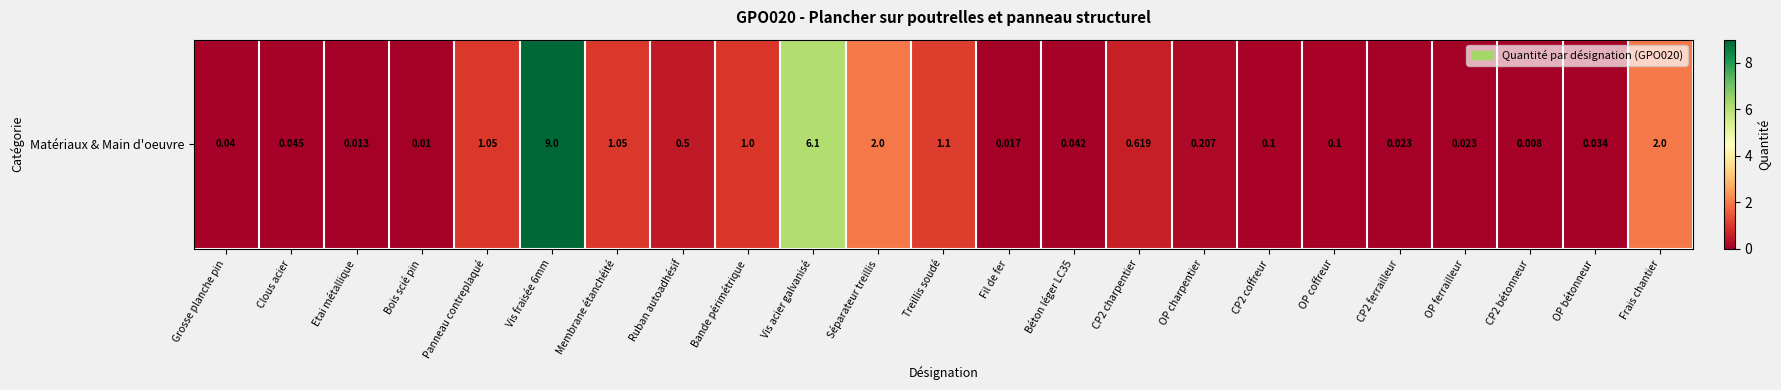

Which has a higher value, Bande périmétrique or Béton léger LC35?

Bande périmétrique